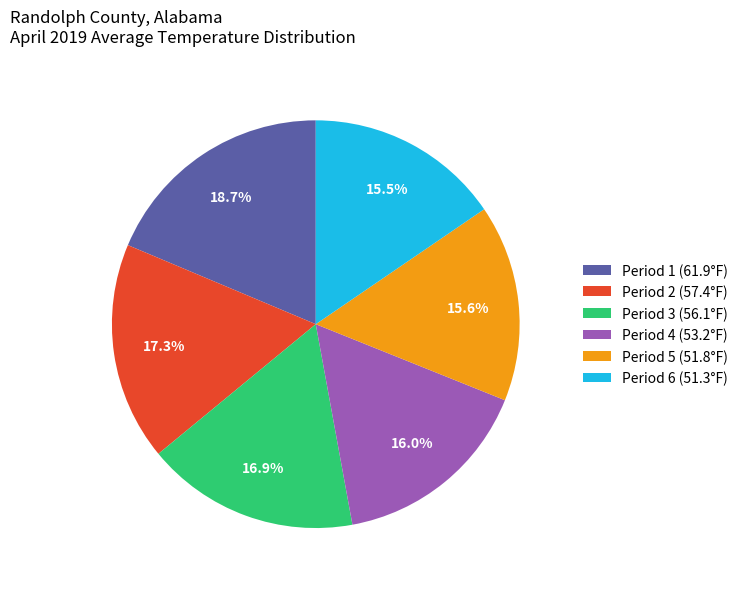

Does Period 1 (61.9°F) account for over 50% of the chart?

No